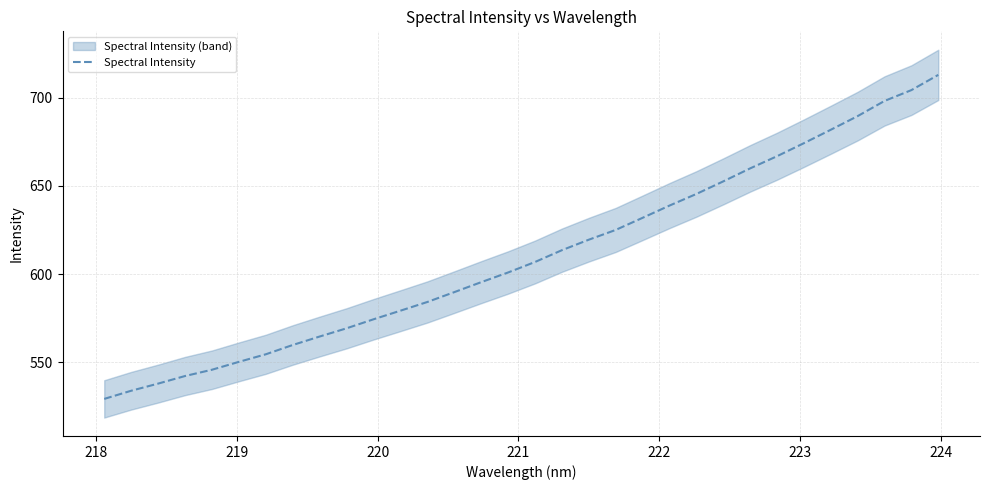

How many series are shown in this chart?

1